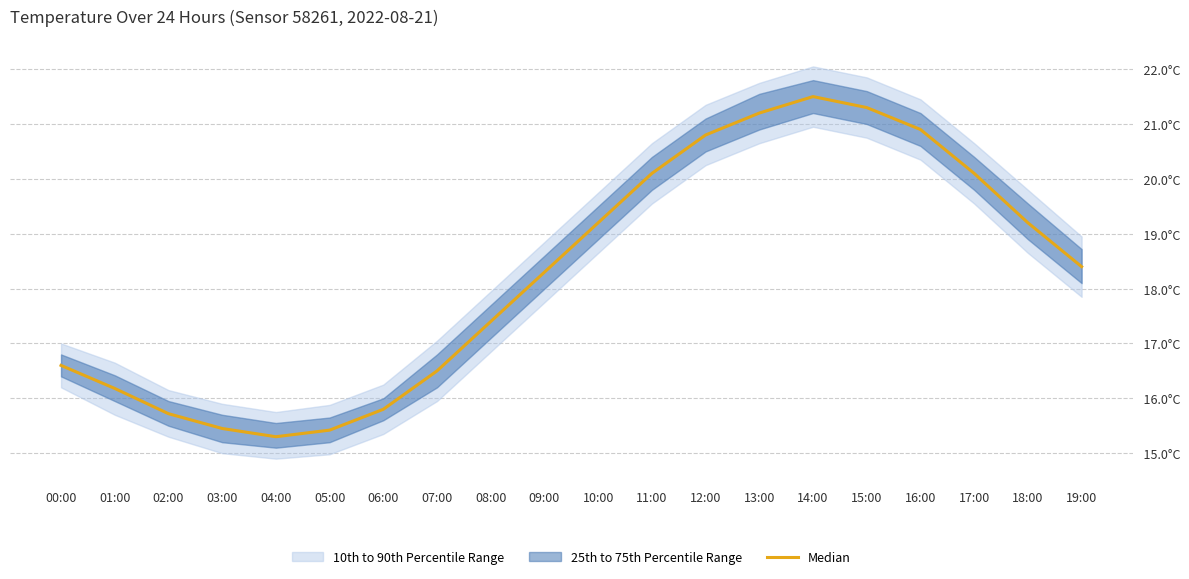

What position from the right is 07:00?

13